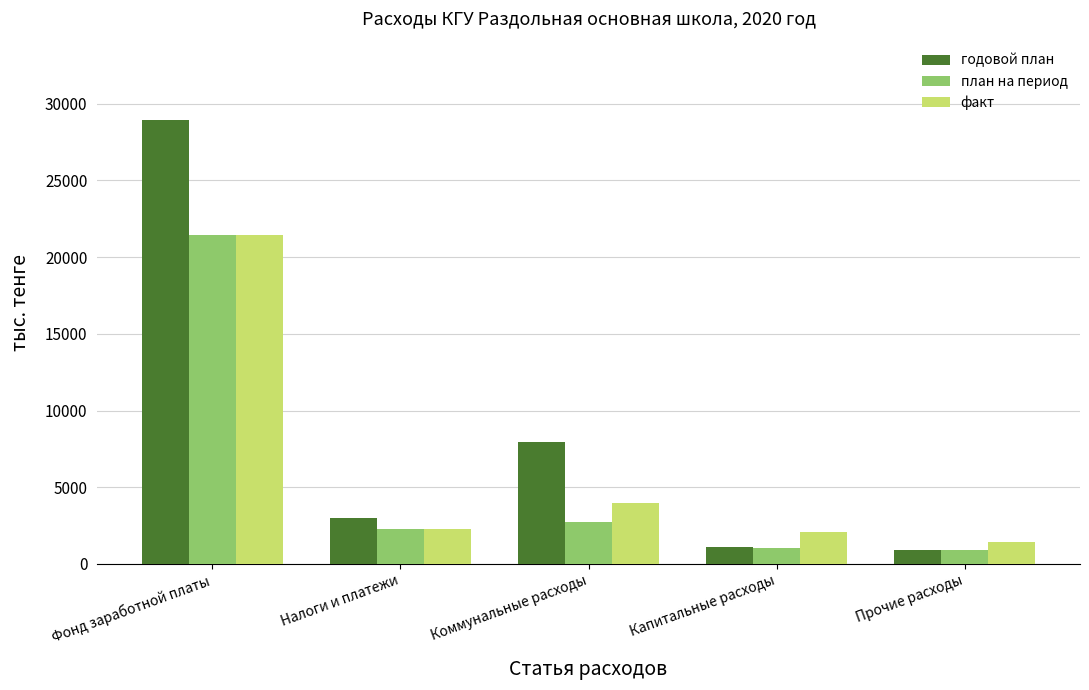

What are all the series names shown in the legend?

годовой план, план на период, факт